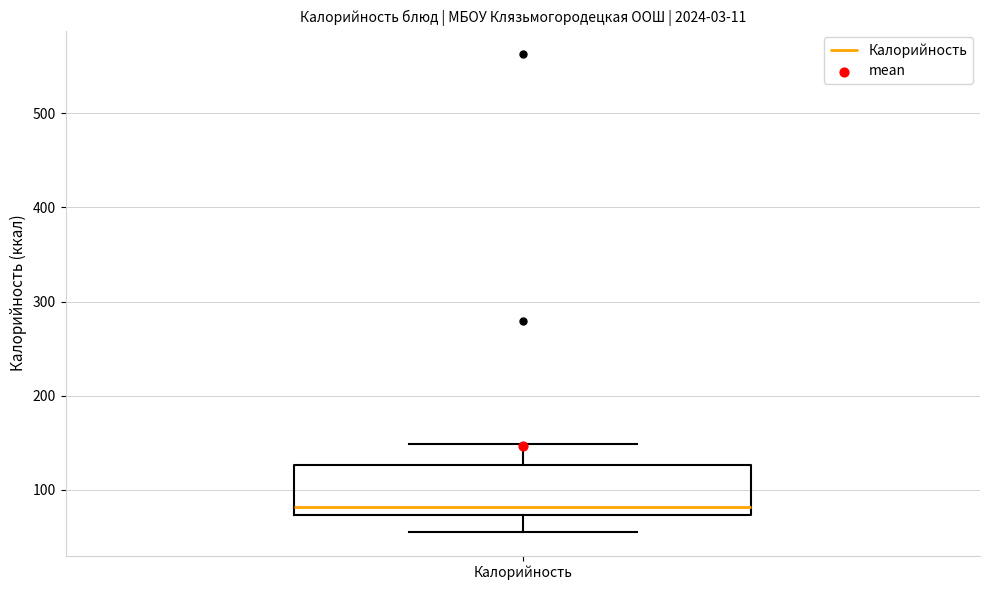

Read this box plot against the y-axis: the position of the median line, the range covered by the box, and the ends of both whiskers. The values are not printed on the chart, so give them approximately, as read against the axis.

median 80, box 70 to 130, whiskers 60 to 150